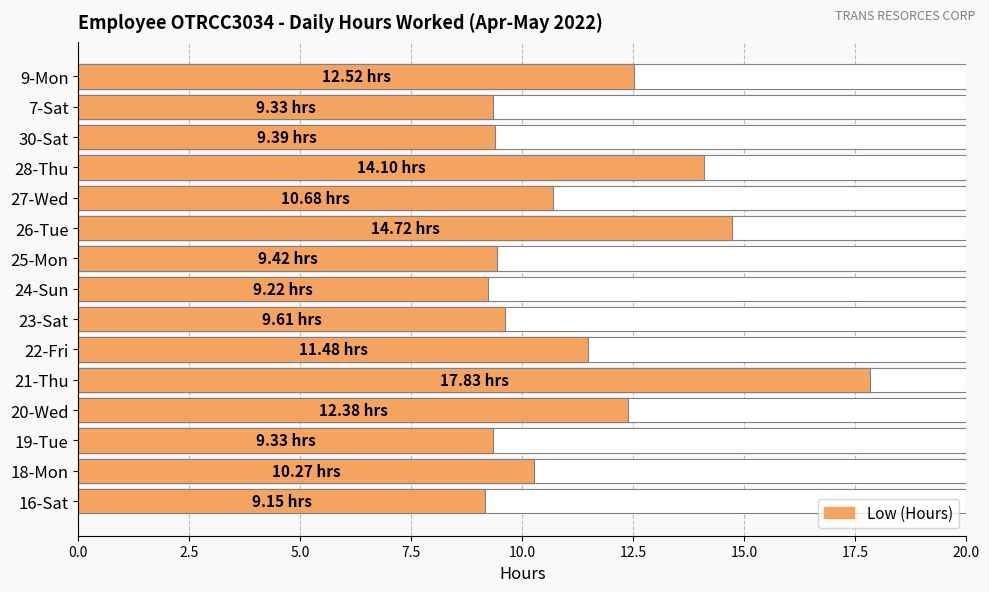

Is it true that the value at 26-Tue is 7.6?

False